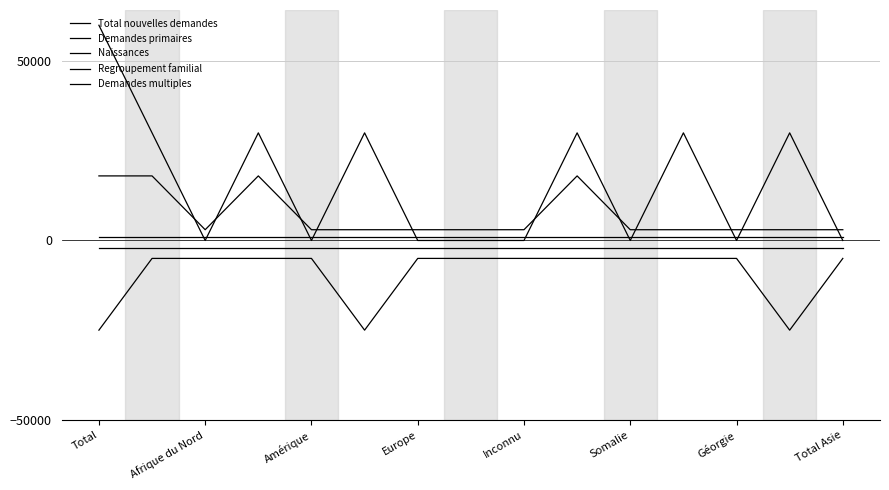

What is the smallest value displayed?

-25000